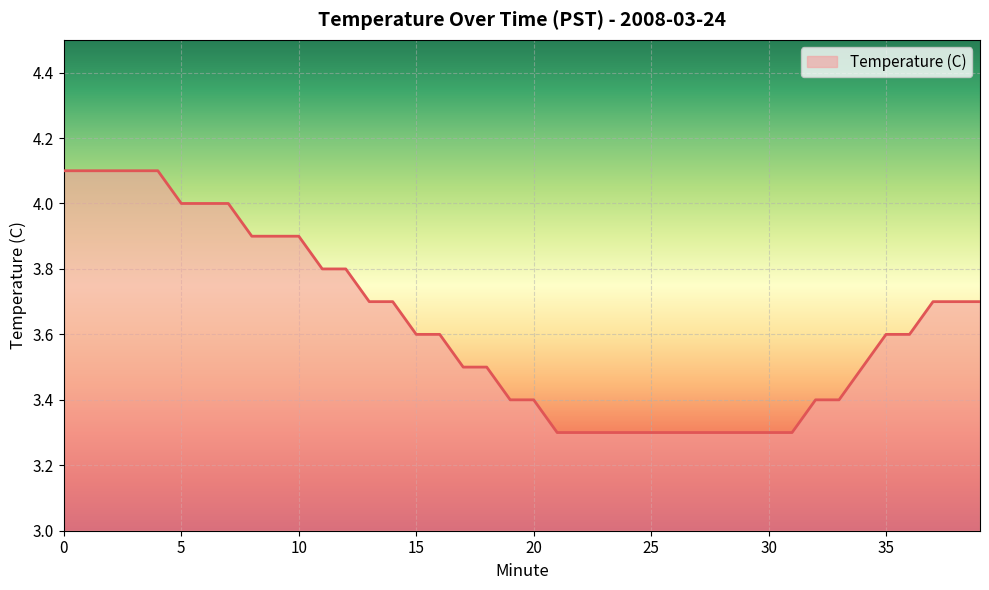

What is the difference between the maximum and minimum values?

0.8